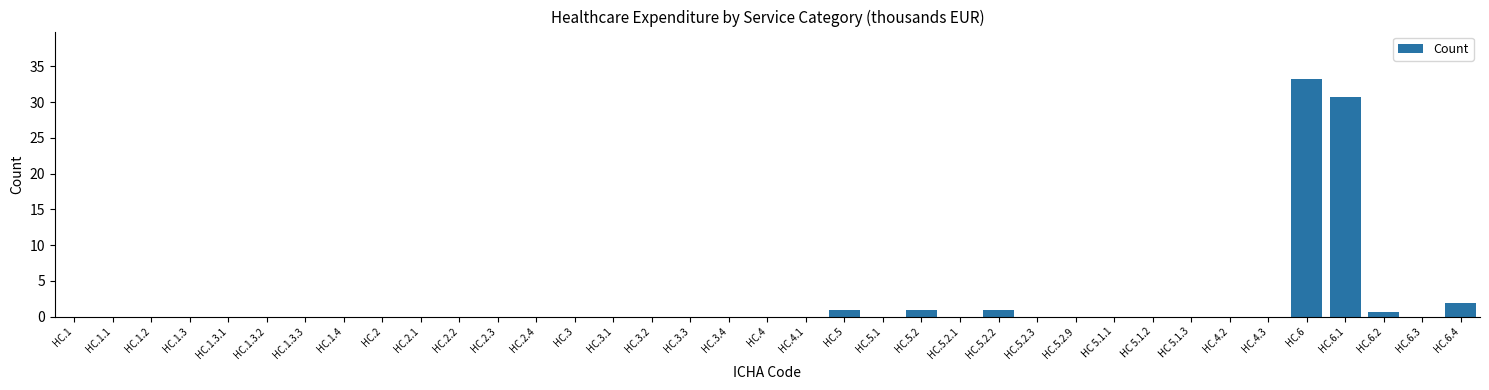

Which category has the highest value across all series?

HC.6